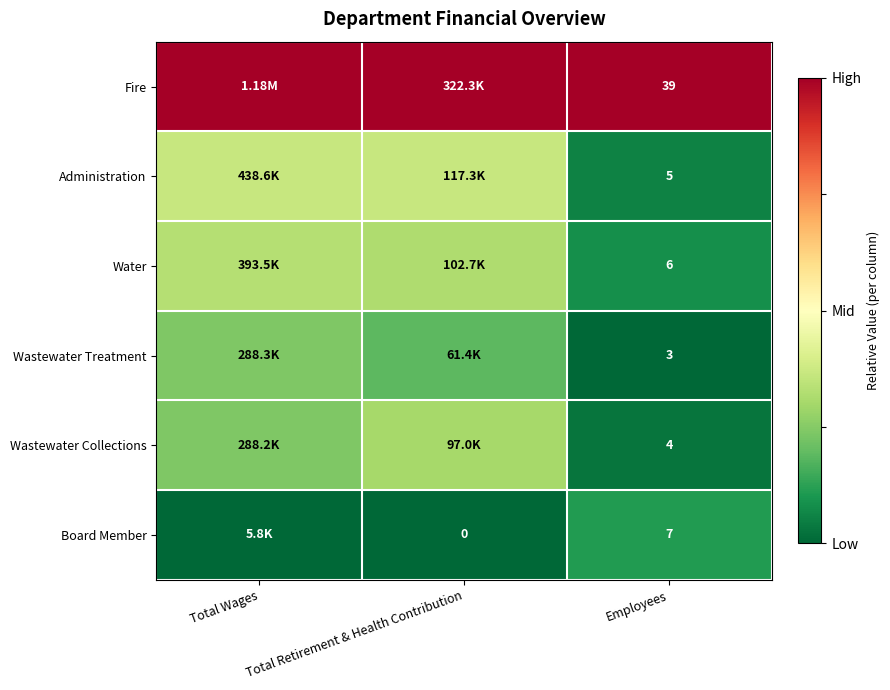

Rank the series at Employees from lowest to highest value.

Wastewater Treatment, Wastewater Collections, Administration, Water, Board Member, Fire